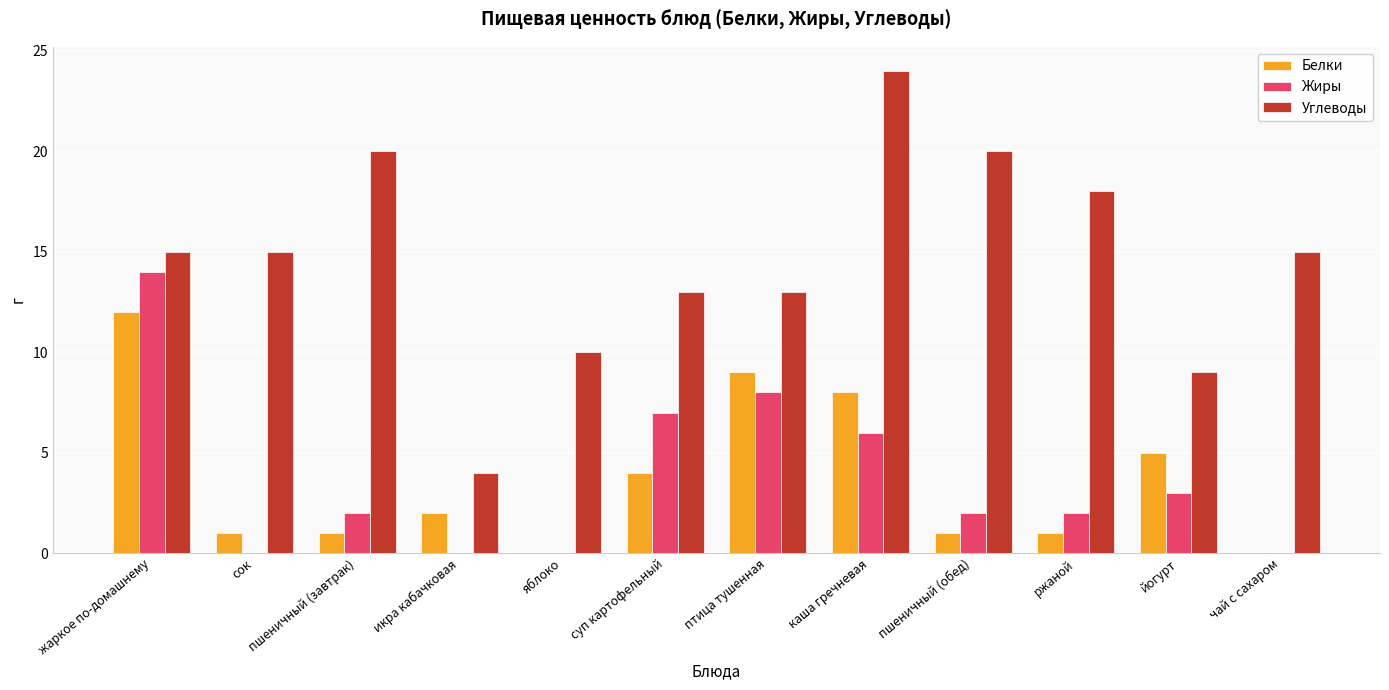

Which series has the widest spread of values?

Углеводы